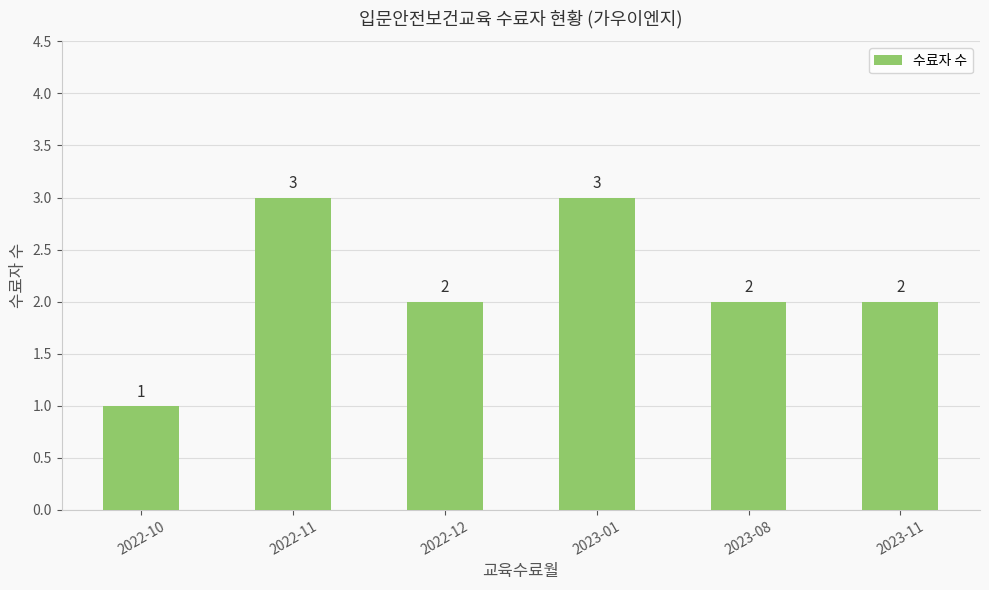

The chart shows a value of 3 at 2022-12. True or false?

False